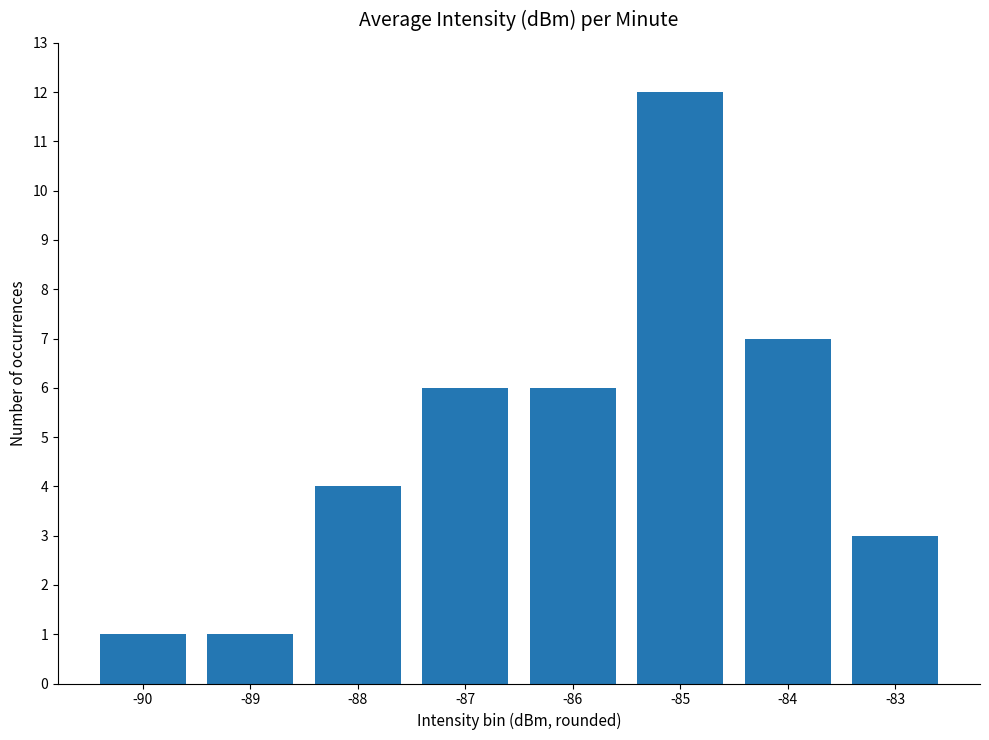

What is the value of the 5th bar from the left?

6